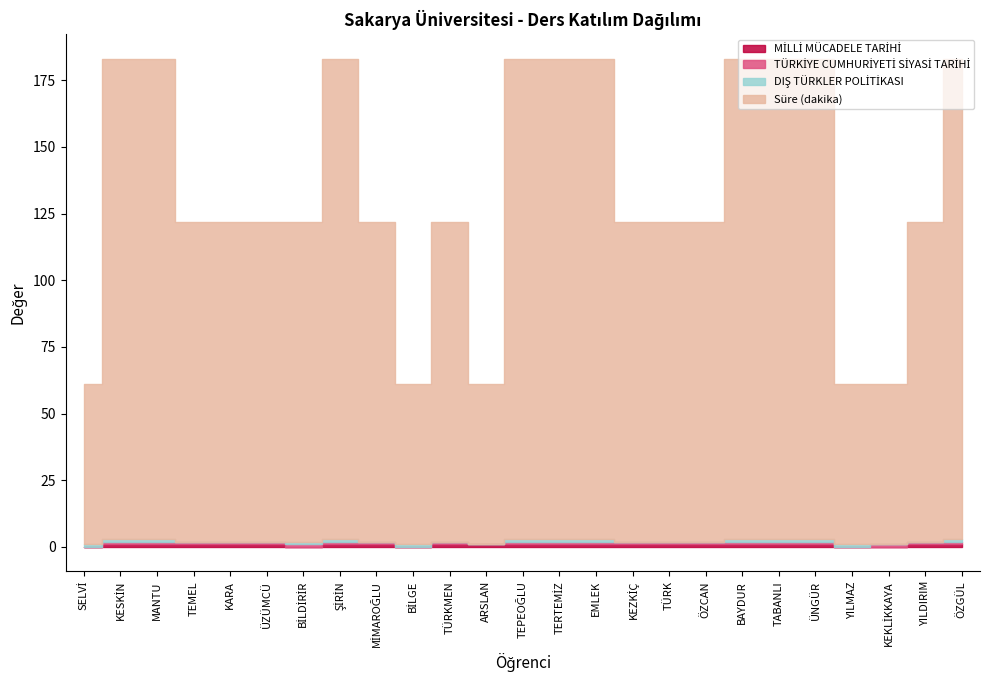

Is it true that DIŞ TÜRKLER POLİTİKASI equals 1 at TEMEL?

False